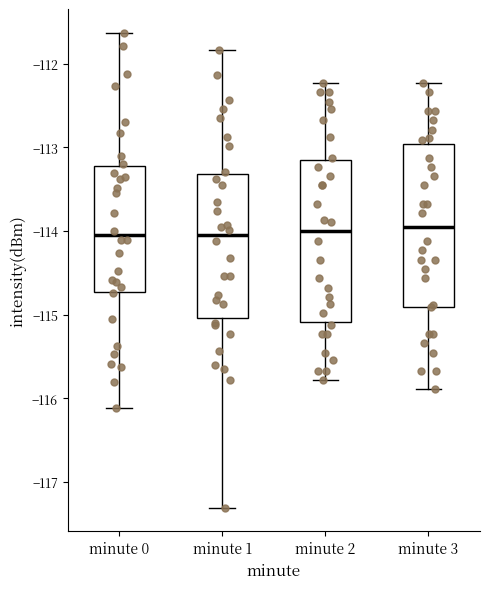

Reading left to right, transcribe this box plot: for each box, give where its median line is, the range the box spans, and where its two whiskers end, as read against the y-axis. The values are not printed on the chart, so give them approximately, as read against the axis.

minute 0: median -114.1, box -114.7 to -113.2, whiskers -116.1 to -111.6
minute 1: median -114.1, box -115.0 to -113.3, whiskers -117.3 to -111.8
minute 2: median -114.0, box -115.1 to -113.2, whiskers -115.8 to -112.2
minute 3: median -114.0, box -114.9 to -113.0, whiskers -115.9 to -112.2